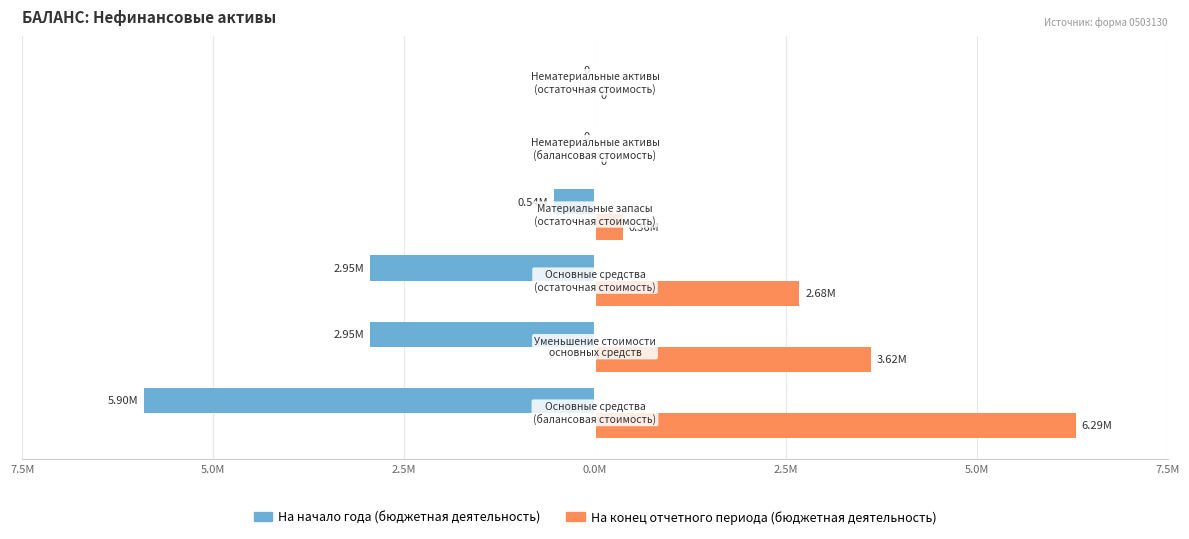

What are all the series names shown in the legend?

На начало года (бюджетная деятельность), На конец отчетного периода (бюджетная деятельность)